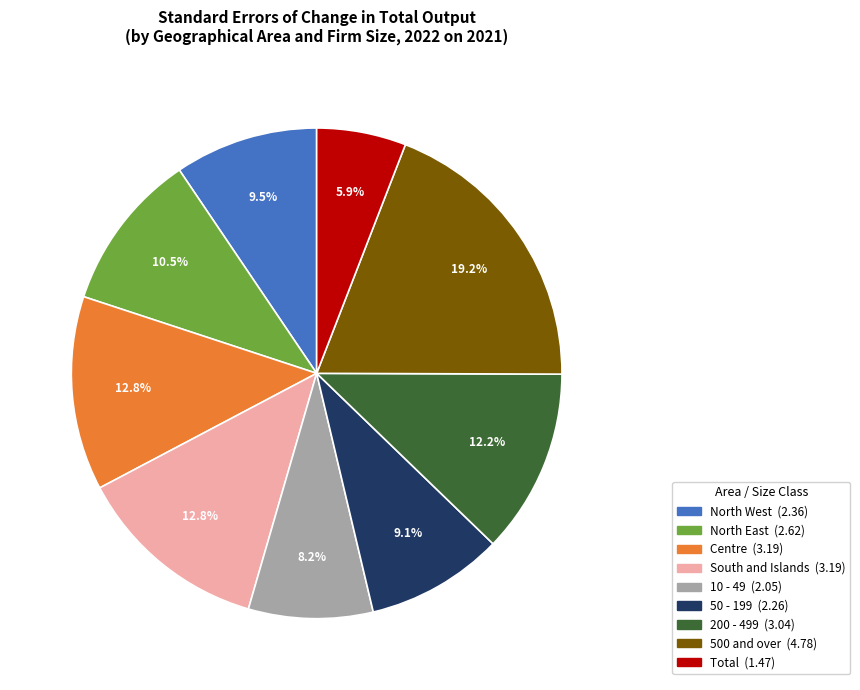

Is there any slice that represents more than half of the pie?

No